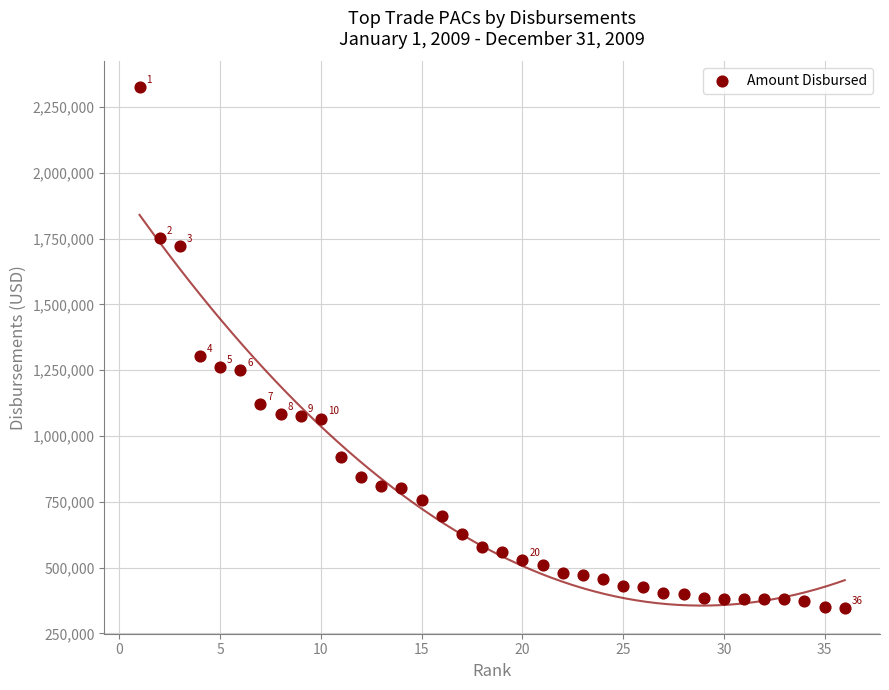

What Y value in the scatter plot is closest to 1336034?

1302844.4